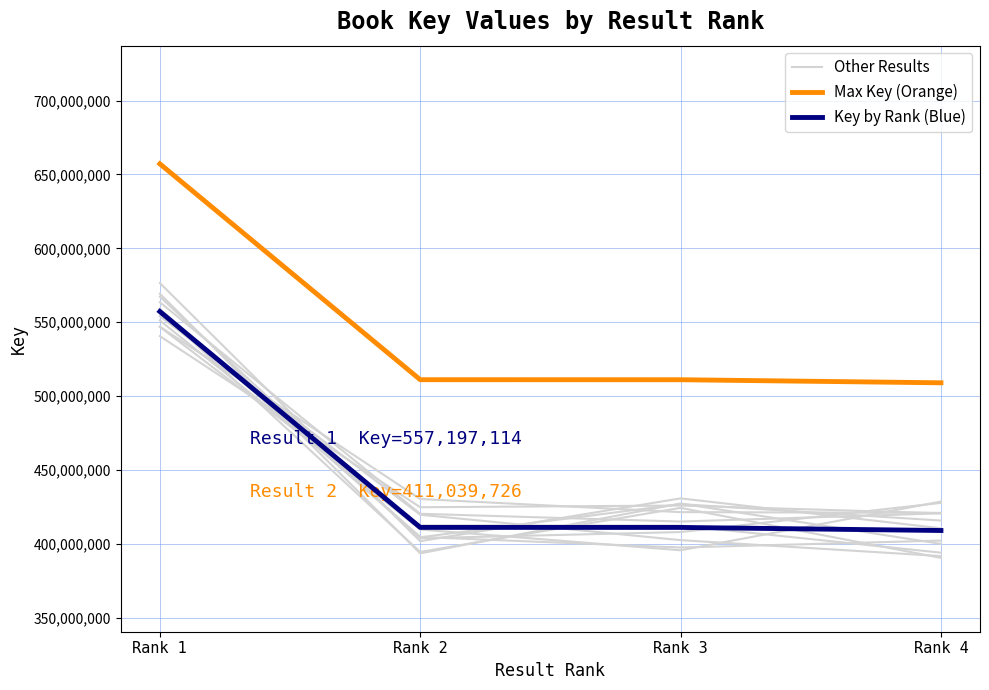

Rank the categories by Other Results value from highest to lowest.

Rank 1, Rank 3, Rank 4, Rank 2